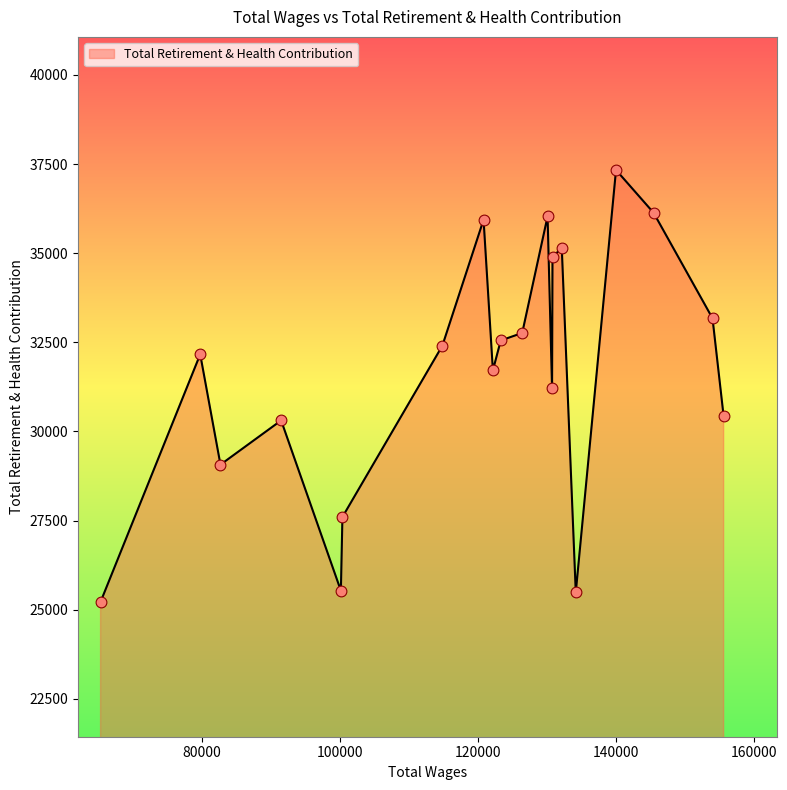

What is the greatest value displayed?

37332